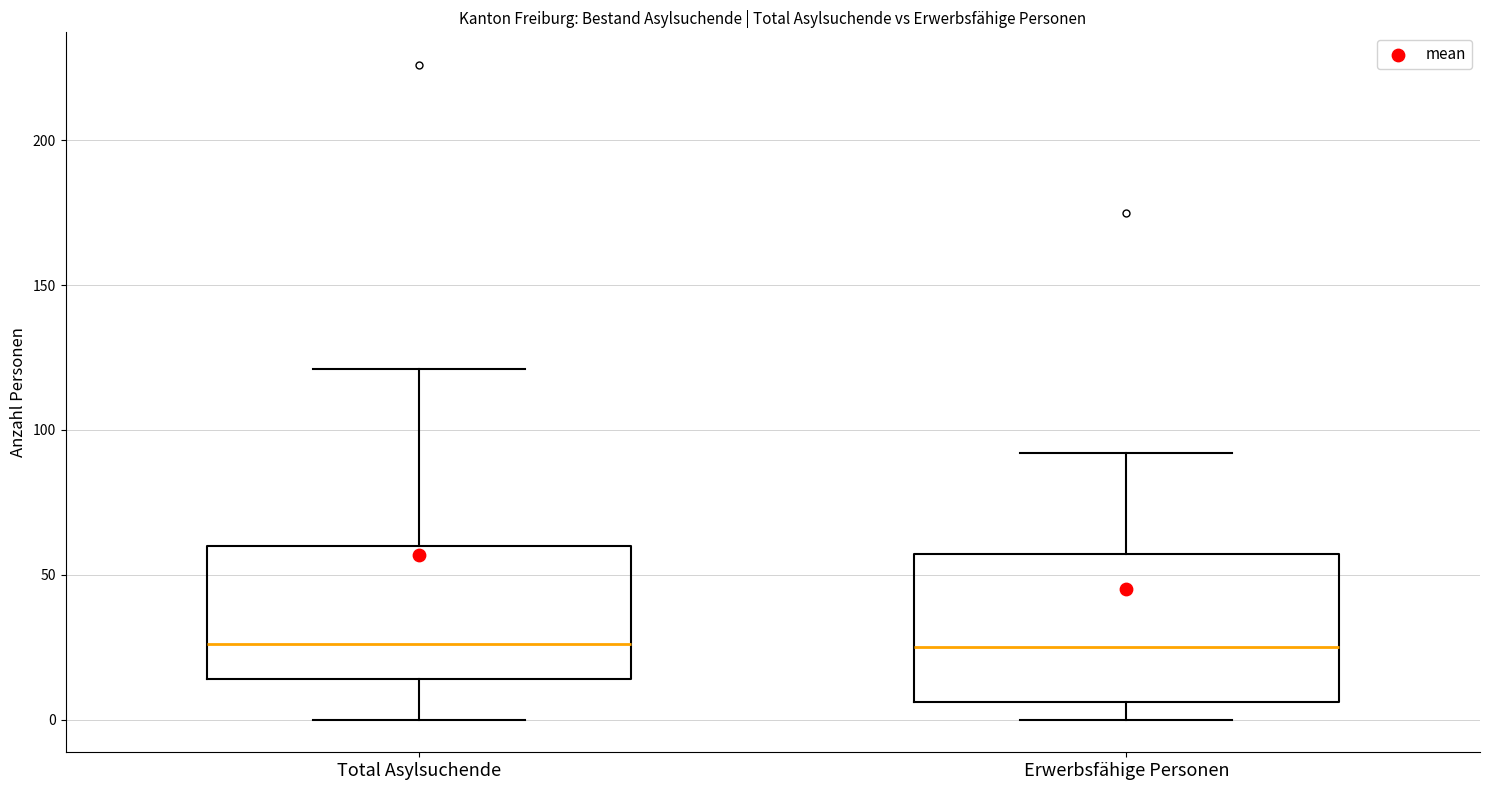

Where does the upper whisker of the box for Erwerbsfähige Personen end on the y-axis? The values are not printed on the chart, so give them approximately, as read against the axis.

90